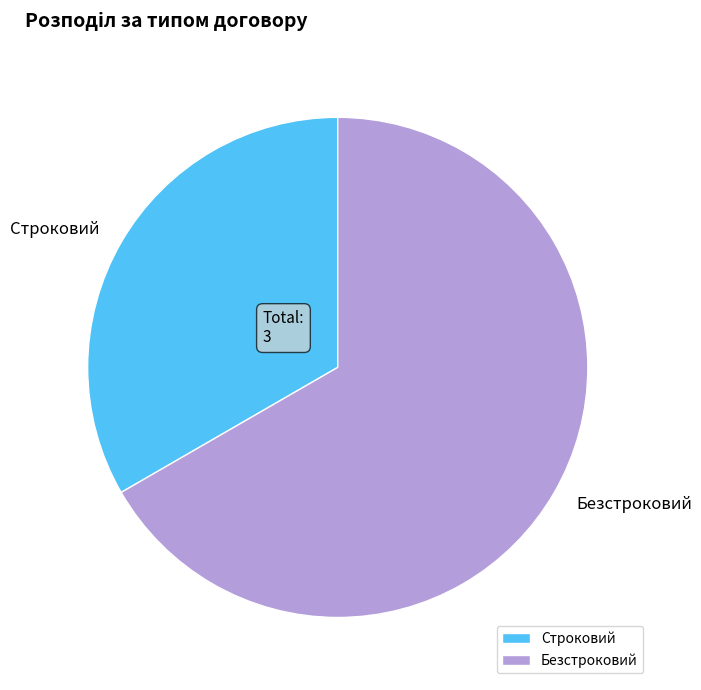

How many segments does this pie chart have?

2